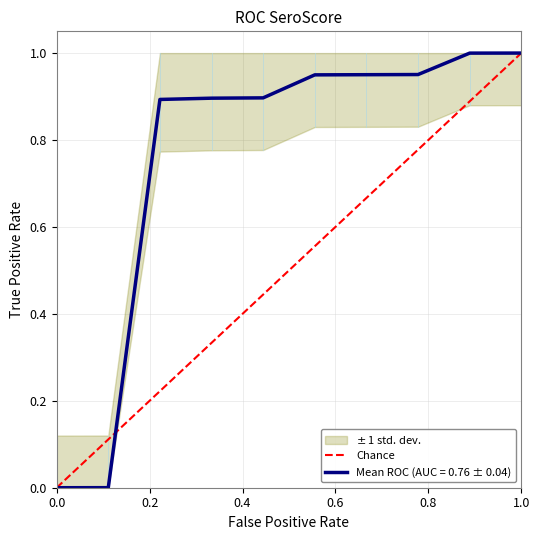

The value of Mean ROC (AUC = 0.76 ± 0.04) at 0.0 is 0.0. True or false?

True